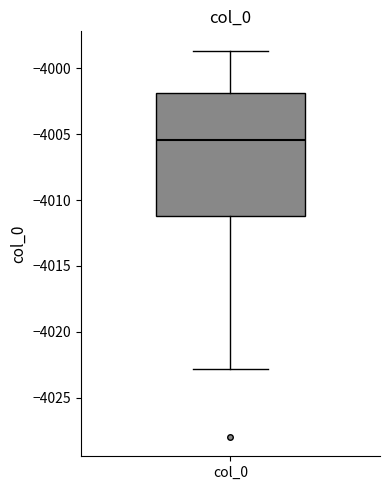

Read this box plot against the y-axis: the position of the median line, the range covered by the box, and the ends of both whiskers. The values are not printed on the chart, so give them approximately, as read against the axis.

median -4005.5, box -4011.0 to -4002.0, whiskers -4023.0 to -3998.5